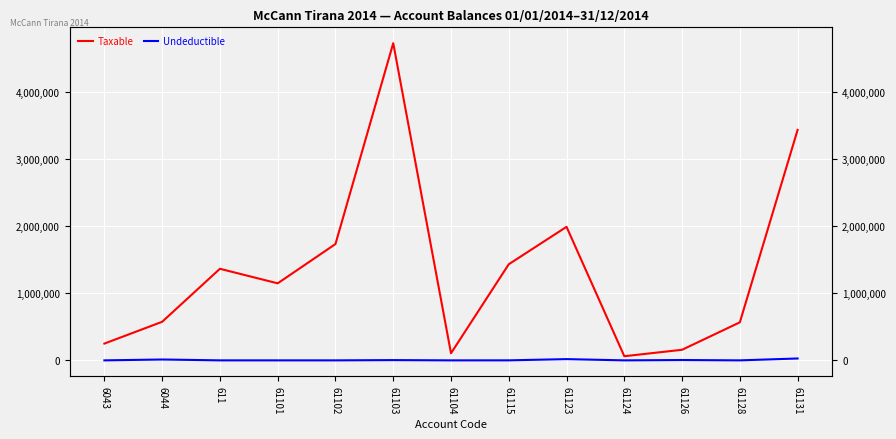

Rank the series at 61103 from highest to lowest value.

Taxable, Undeductible